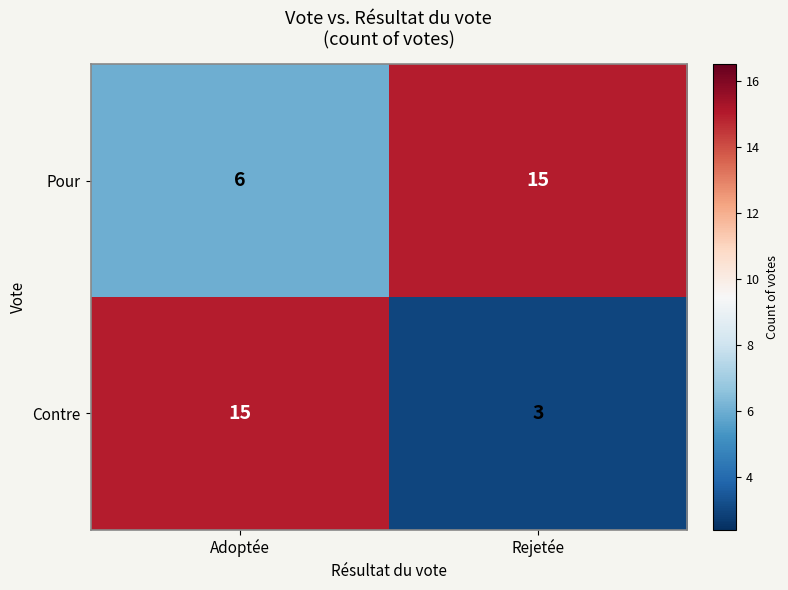

Count the number of categories in the chart.

2